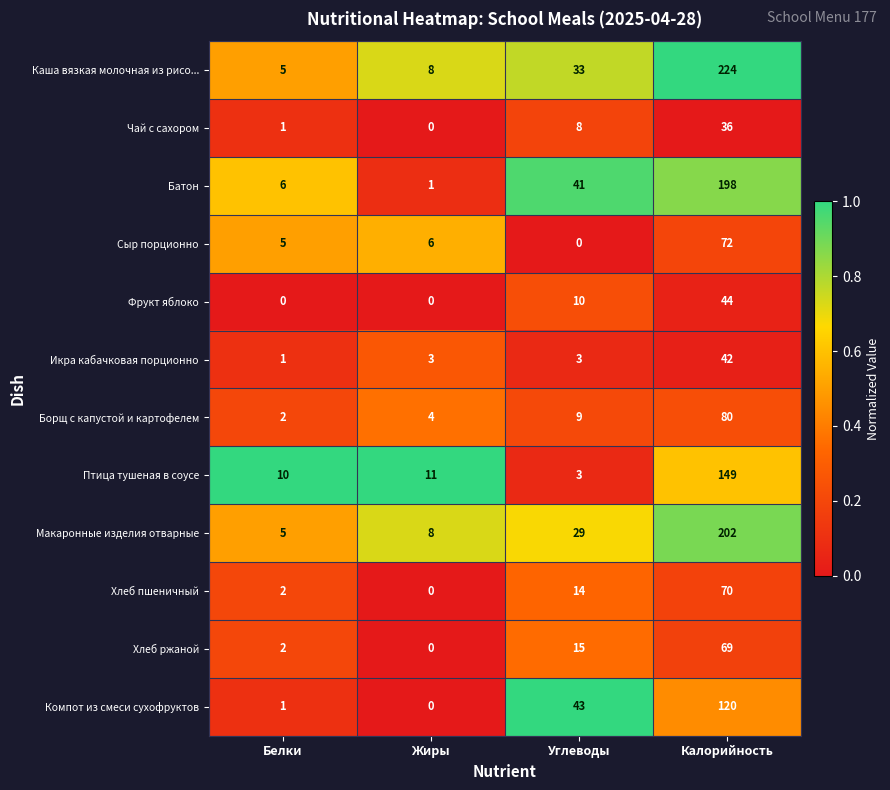

Rank the series by their maximum value, from highest to lowest.

Каша вязкая молочная из рисо..., Макаронные изделия отварные, Батон, Птица тушеная в соусе, Компот из смеси сухофруктов, Борщ с капустой и картофелем, Сыр порционно, Хлеб пшеничный, Хлеб ржаной, Фрукт яблоко, Икра кабачковая порционно, Чай с сахором